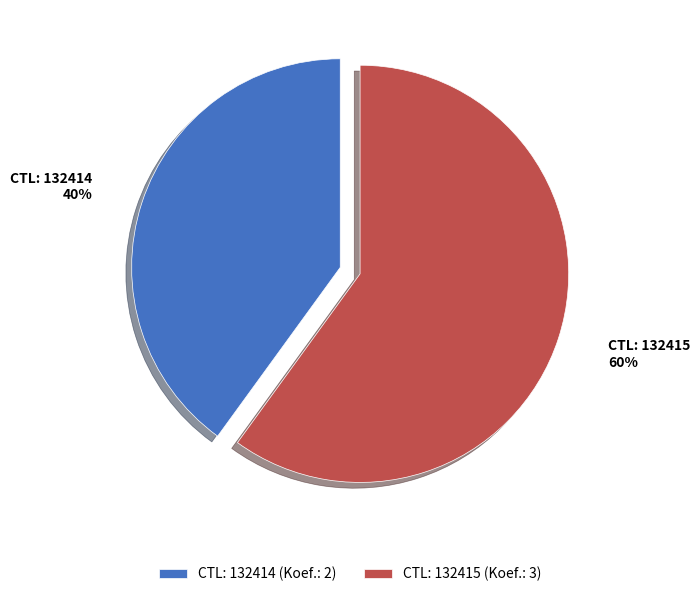

The CTL: 132414 (Koef.: 2) slice represents 40% of the pie. True or false?

True